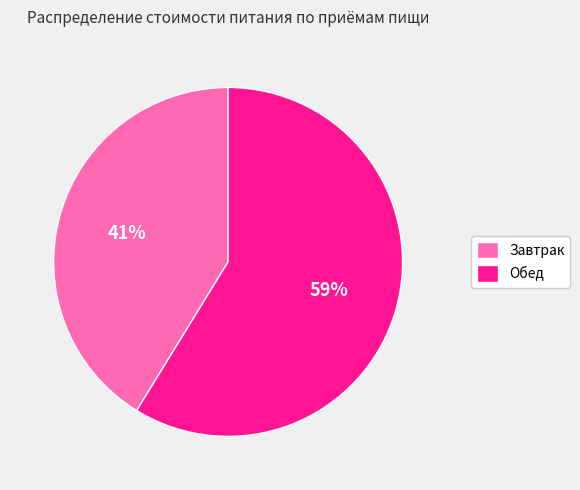

Is the sum of Завтрак and Обед greater than half?

Yes